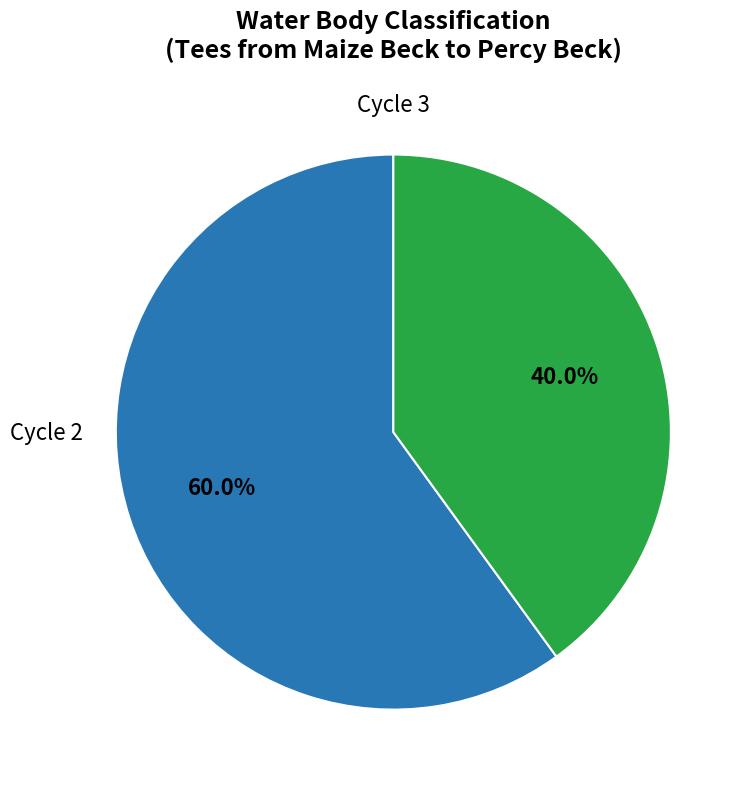

Does any single category account for the majority?

Yes